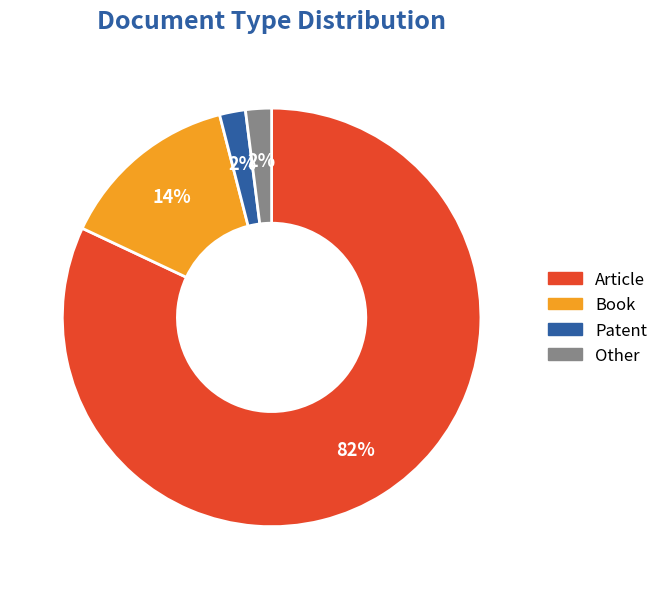

Combined, do Other and Book account for over 50%?

No